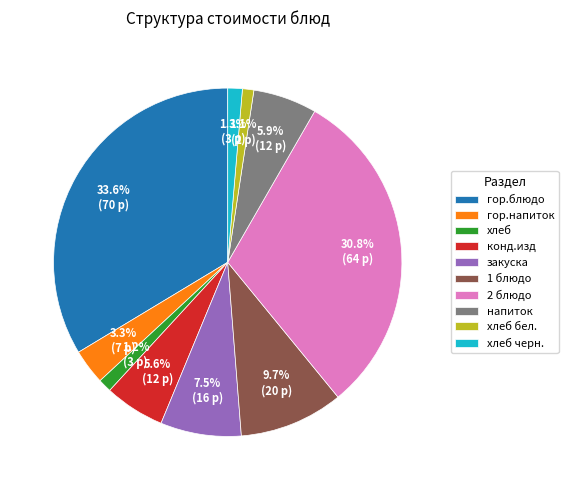

To the nearest percent, what is the combined percentage of гор.блюдо and 2 блюдо?

64%